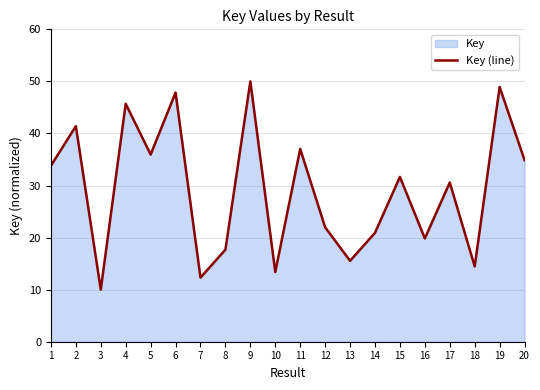

How many points are higher than both their immediate neighbors (excluding endpoints)?

8